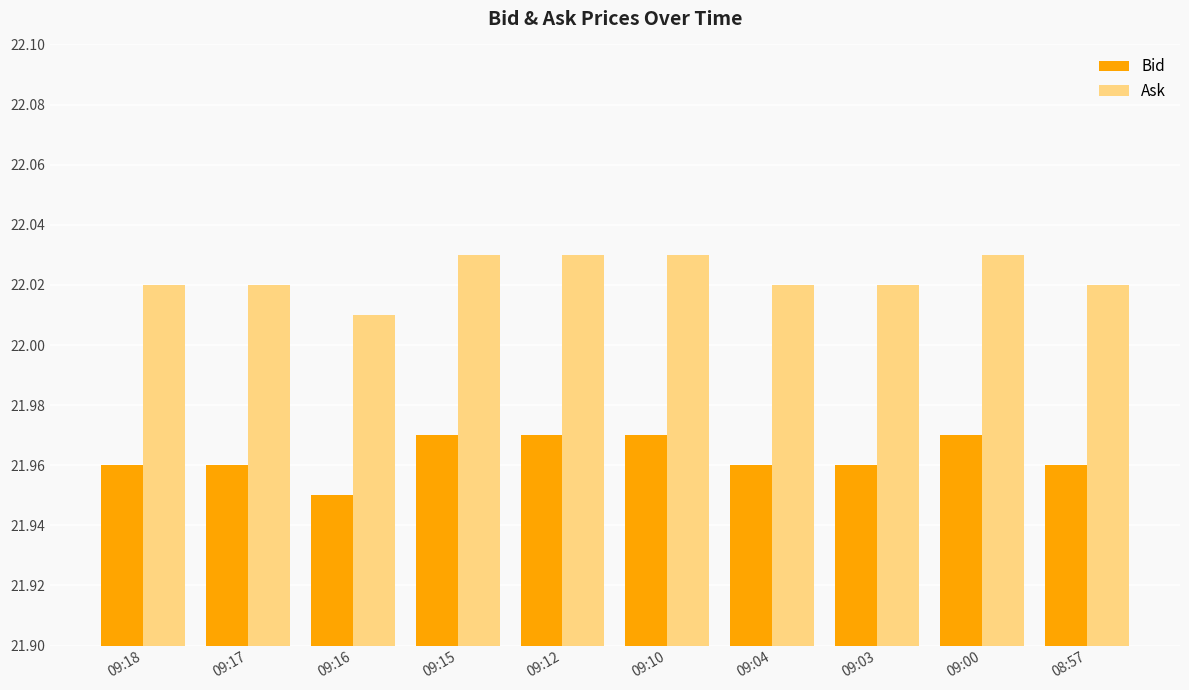

What is the sum of the Bid values at 09:03 and 09:00?

43.9